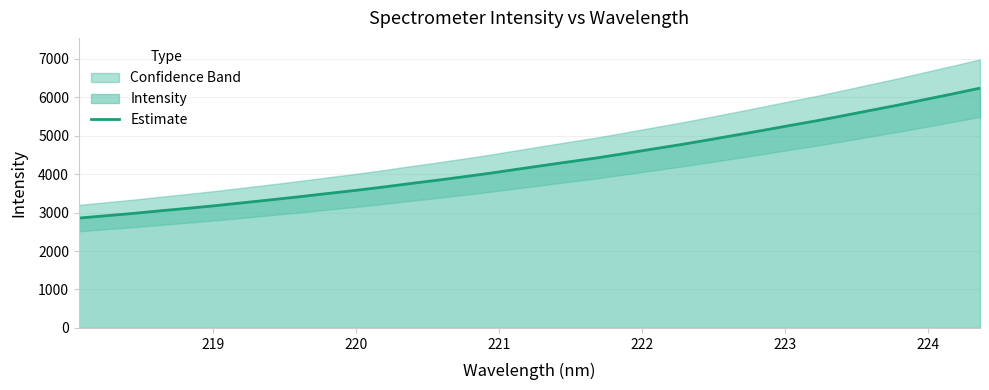

True or false: there are more than 1 points higher than both neighbors.

False